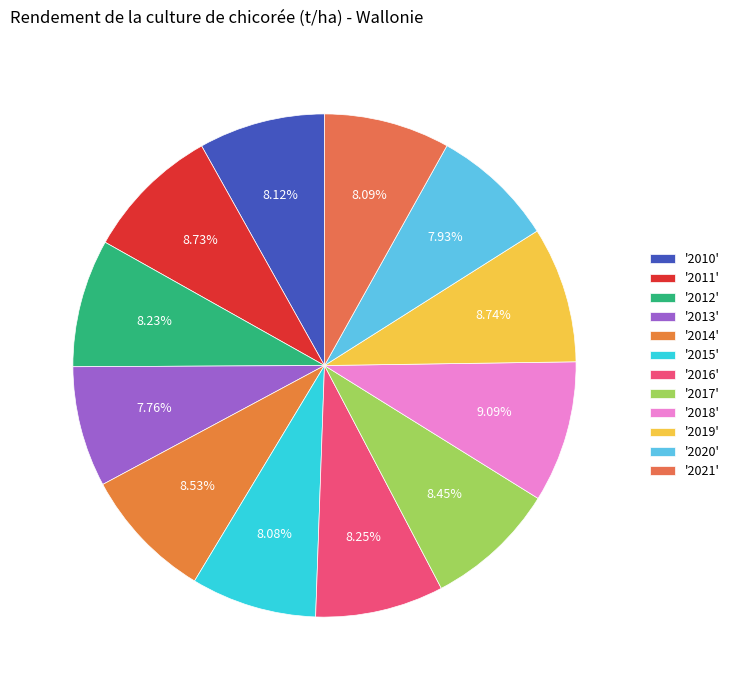

How many slices are in this pie chart?

12